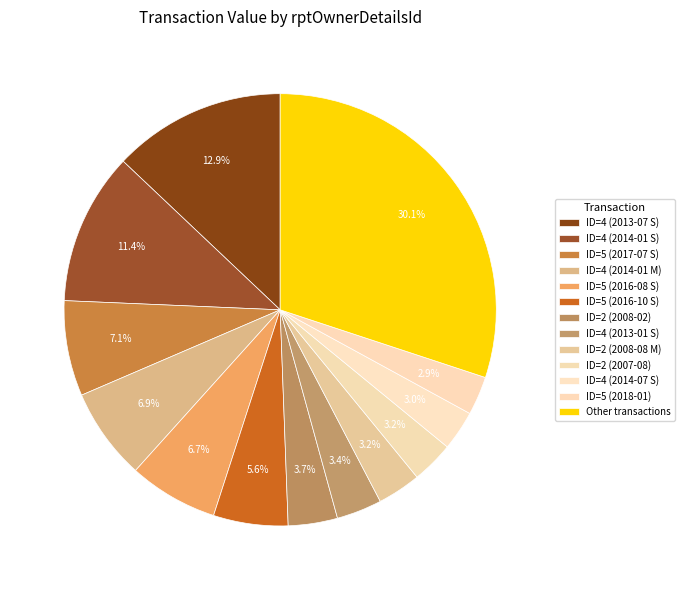

How many segments does this pie chart have?

13